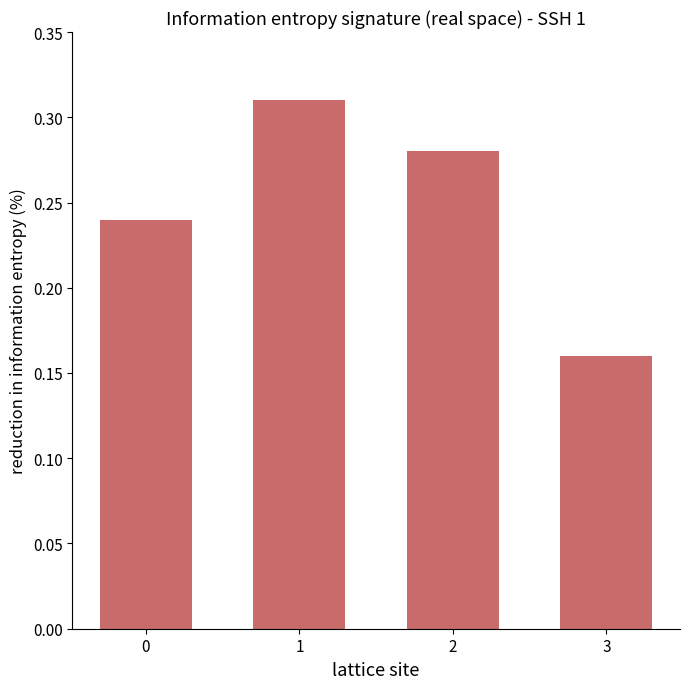

List the labels in order of value, smallest first.

3, 0, 2, 1